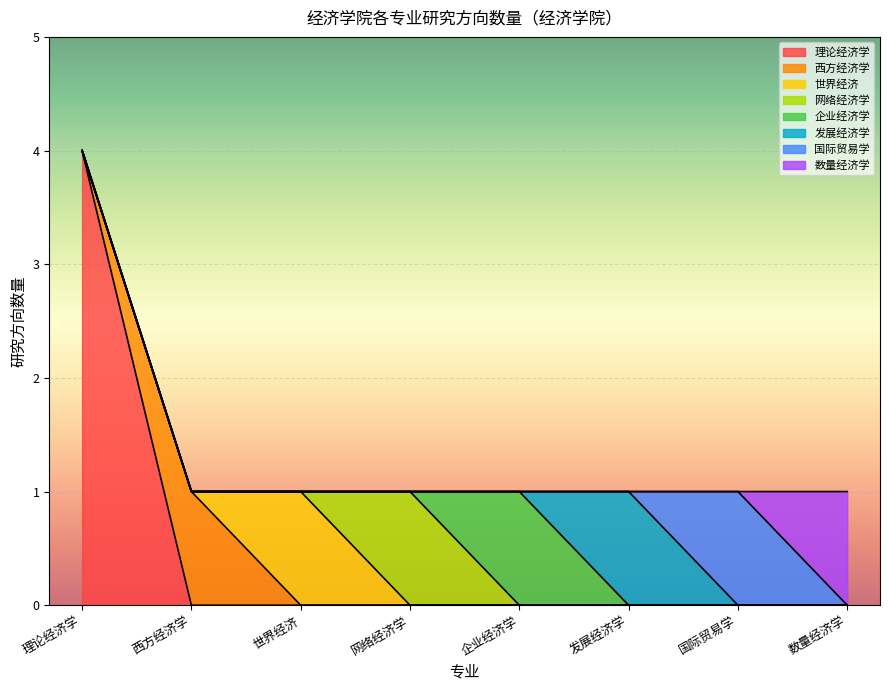

At which category is the sum across all series the highest?

理论经济学